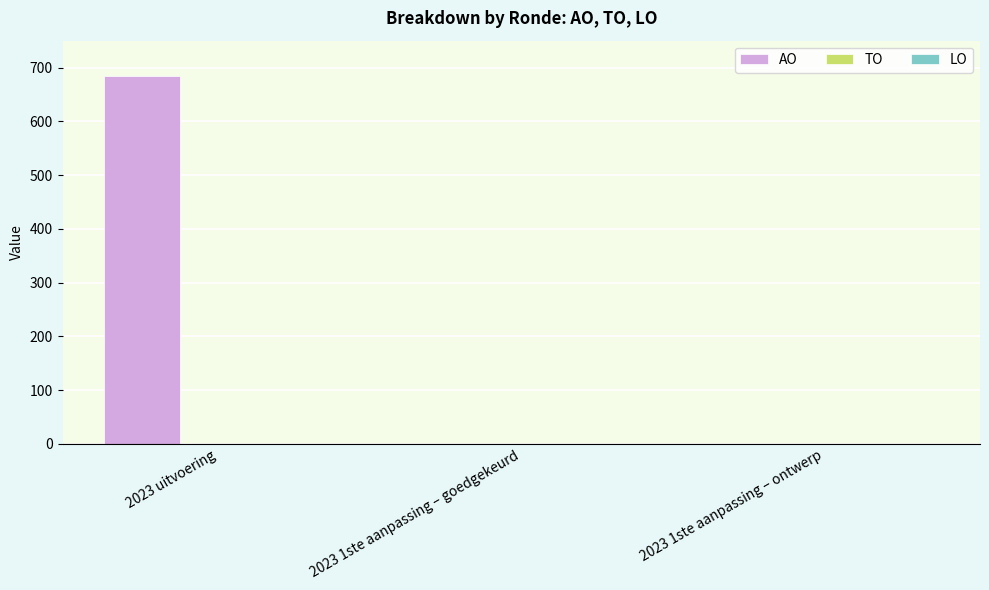

What is the change in value from 2023 uitvoering to 2023 1ste aanpassing – goedgekeurd?

-684